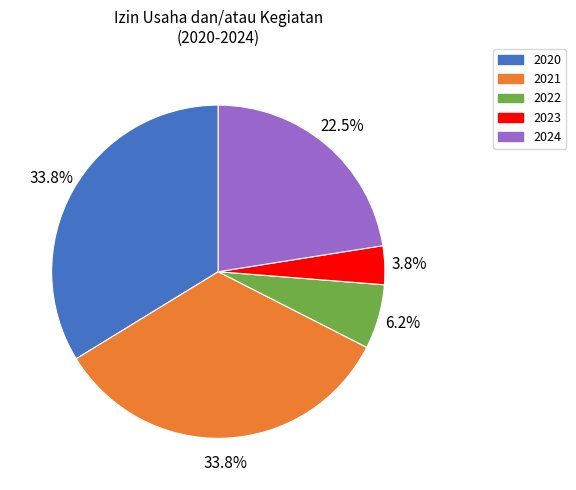

What portion of the pie excludes 2023?

96.2%